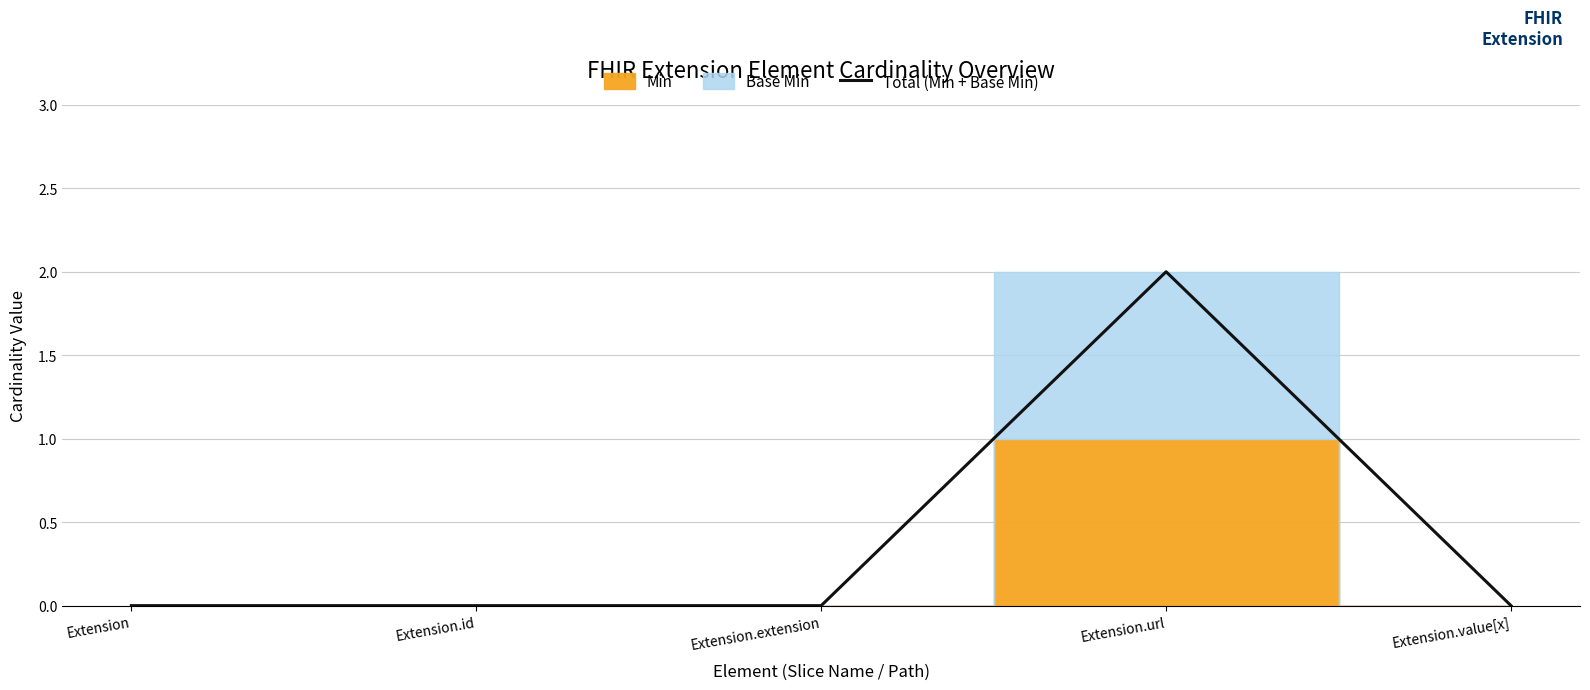

Which has a higher value, Extension.extension or Extension?

Extension.extension